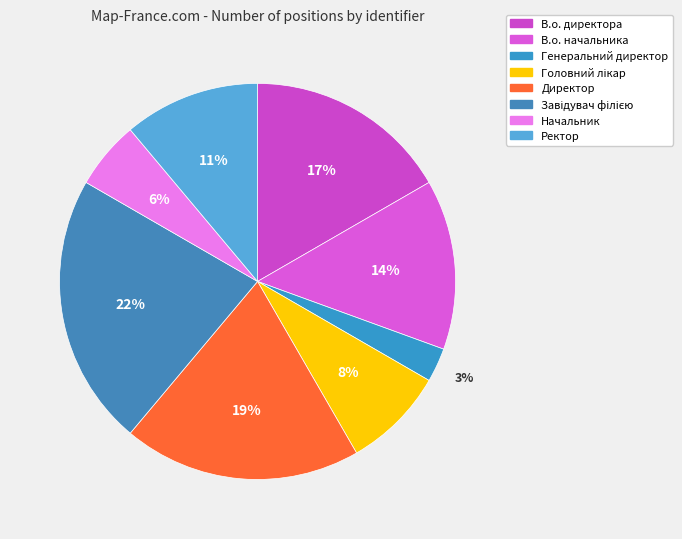

True or false: Головний лікар accounts for 14% of the total.

False